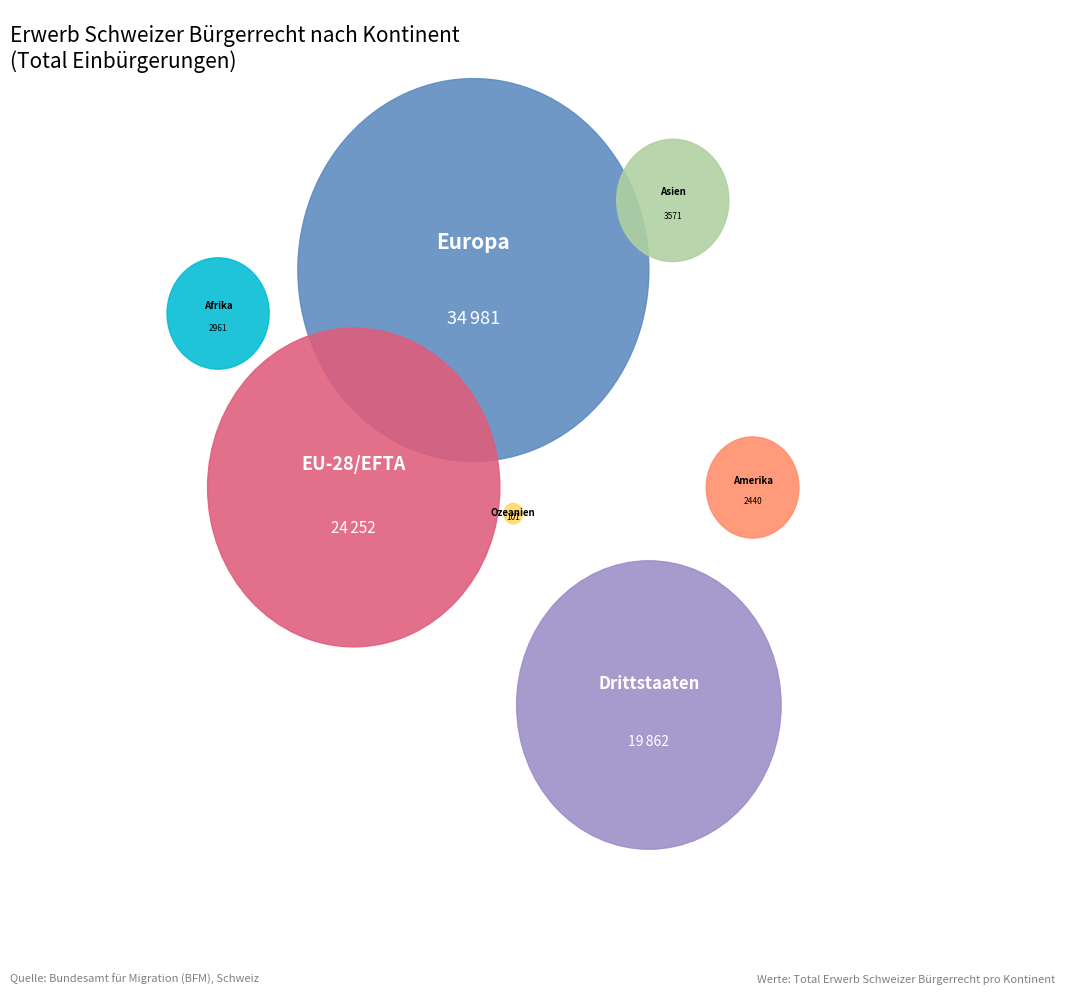

Approximately how many times larger is the value at EU-28/EFTA compared to Afrika?

8.2